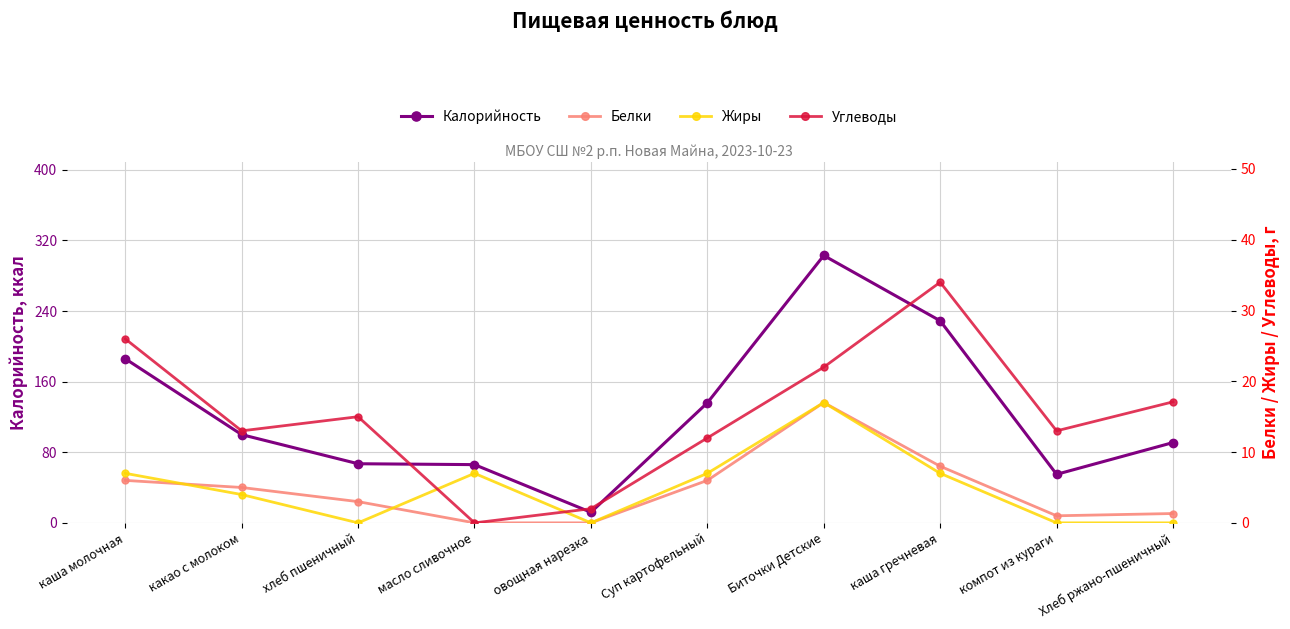

What position from the left is каша гречневая?

8